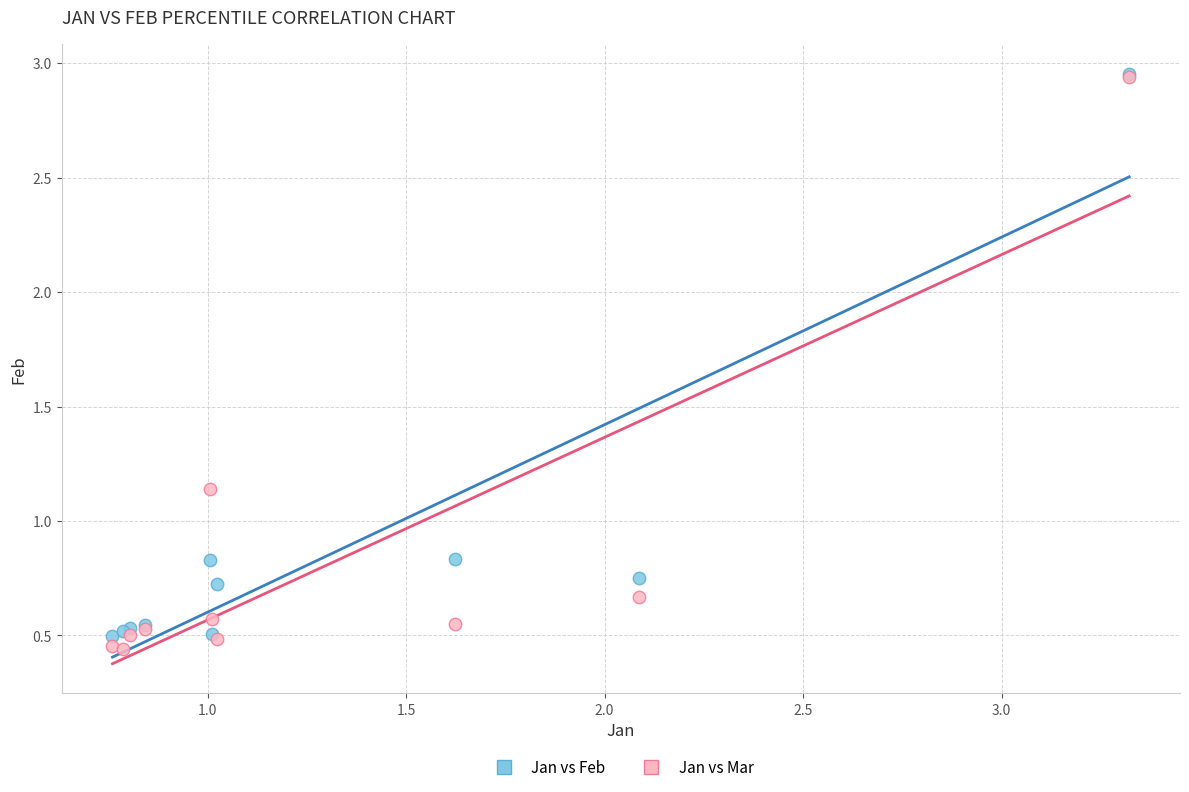

Which series contains the lowest Y value?

Jan vs Mar